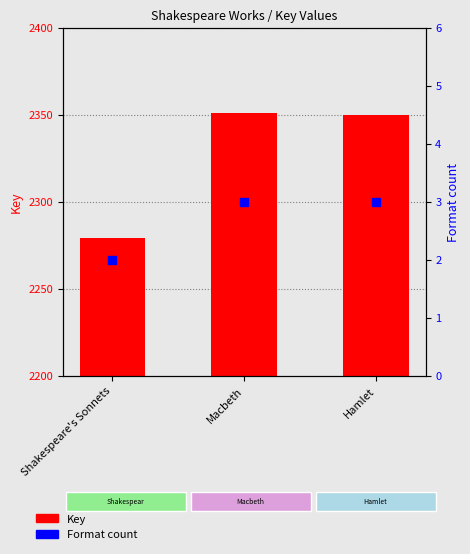

Is the value of Key at Shakespeare's Sonnets greater than the value of Format count at Shakespeare's Sonnets?

Yes